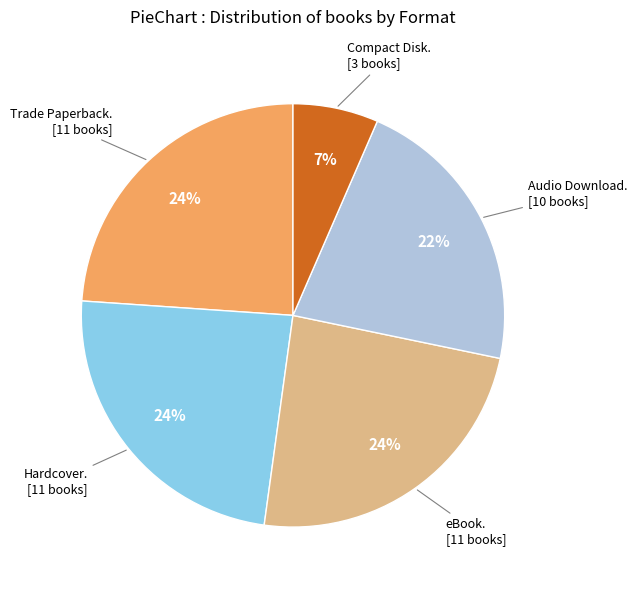

Is there a majority slice in this chart?

No